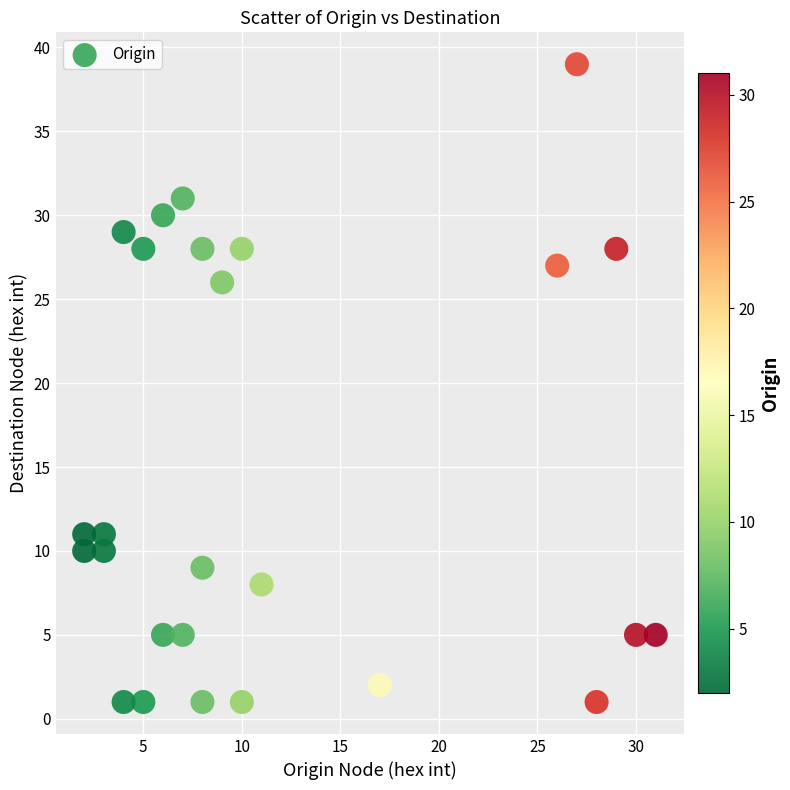

What is the range of X values (max minus min)?

29